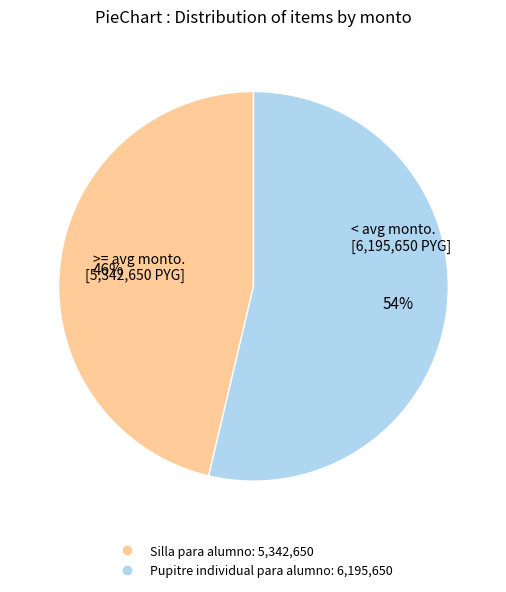

Rank the categories by value from highest to lowest.

Pupitre individual para alumno, Silla para alumno